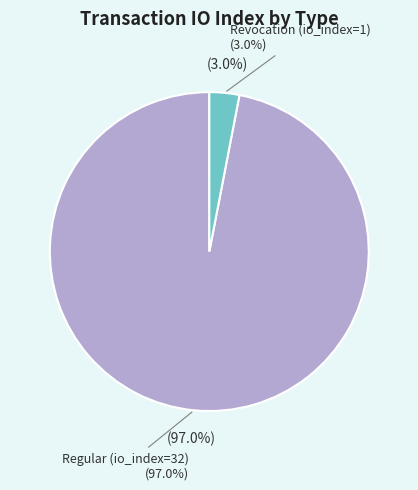

What is the majority slice?

io_index=32 (Regular)